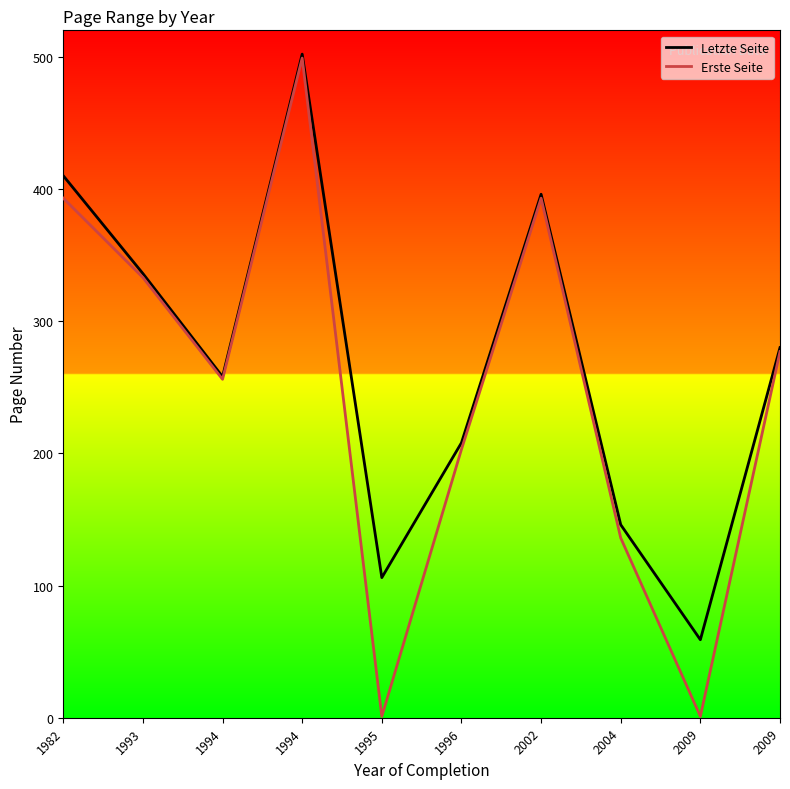

Is this an area chart (filled region under the line)?

No